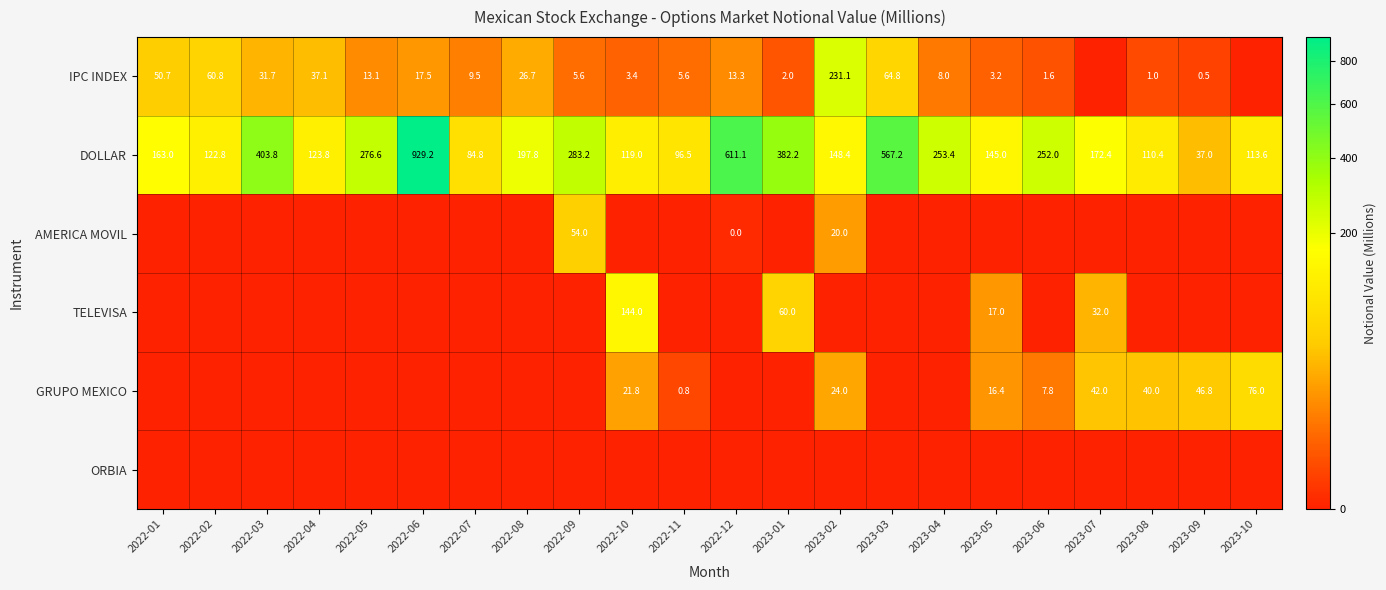

How many distinct data groups are displayed?

6